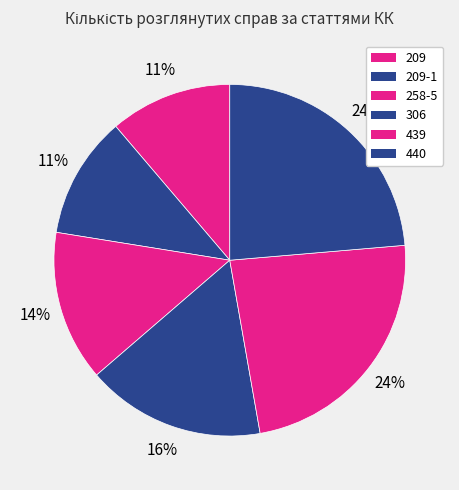

How many segments does this pie chart have?

6